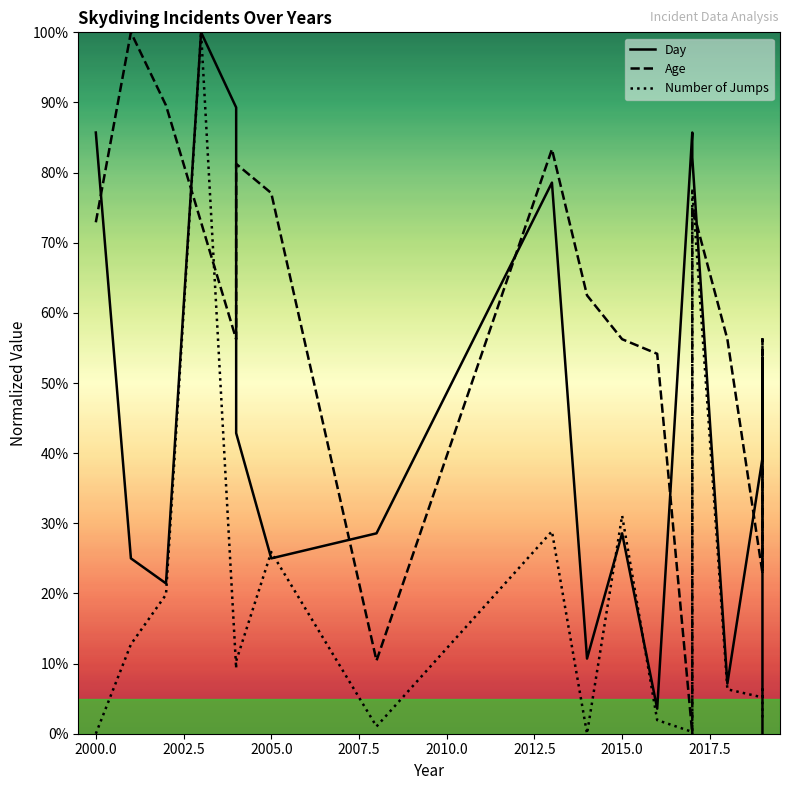

Which series has the largest total across all categories?

Age